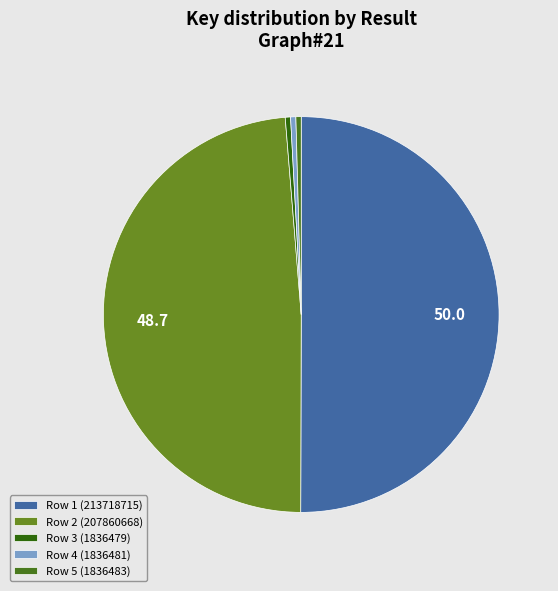

Which has a higher value, Row 1 (213718715) or Row 5 (1836483)?

Row 1 (213718715)